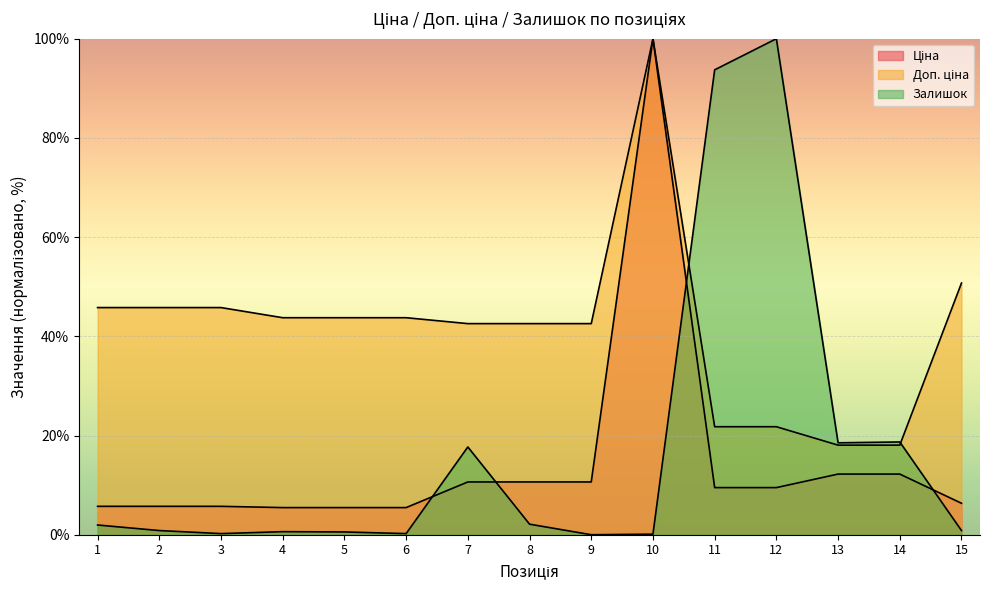

List the labels in order of Ціна value, smallest first.

4, 5, 6, 1, 2, 3, 15, 11, 12, 7, 8, 9, 13, 14, 10